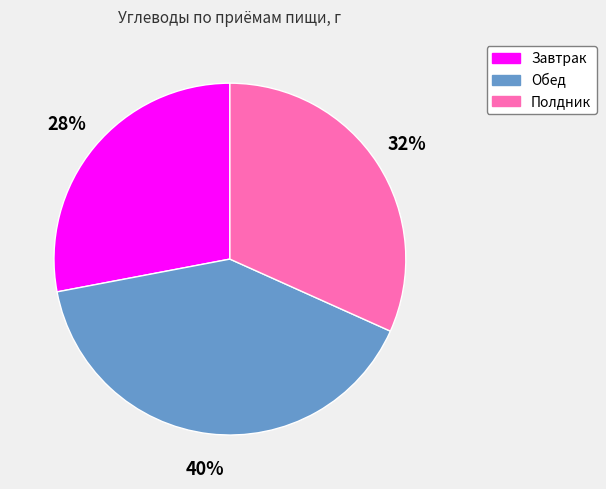

What percentage is the Завтрак slice, to the nearest percent?

28%